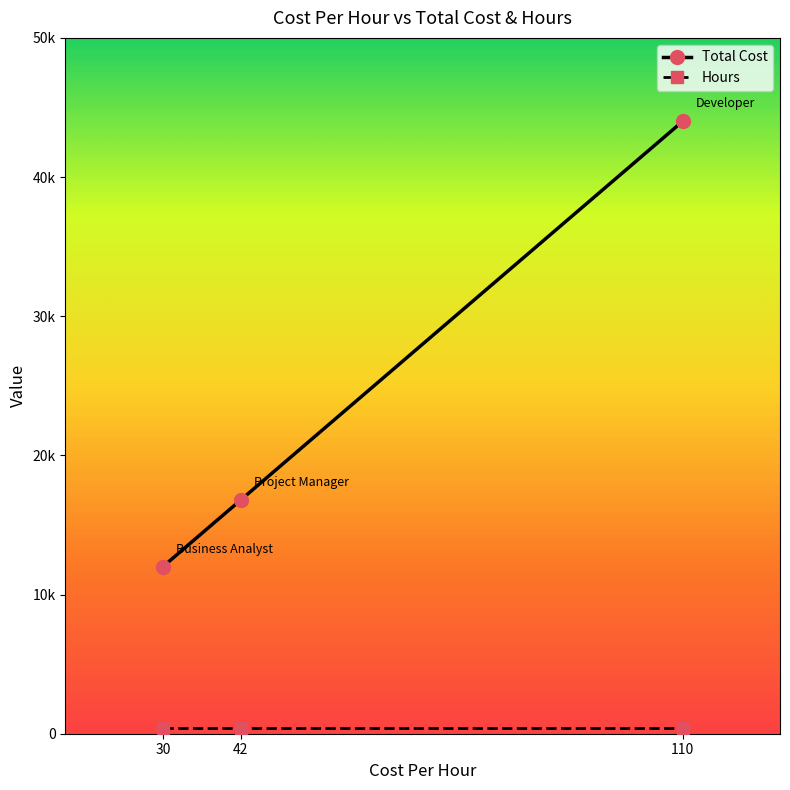

What is the difference between the maximum and second lowest values in the Total Cost series?

27200